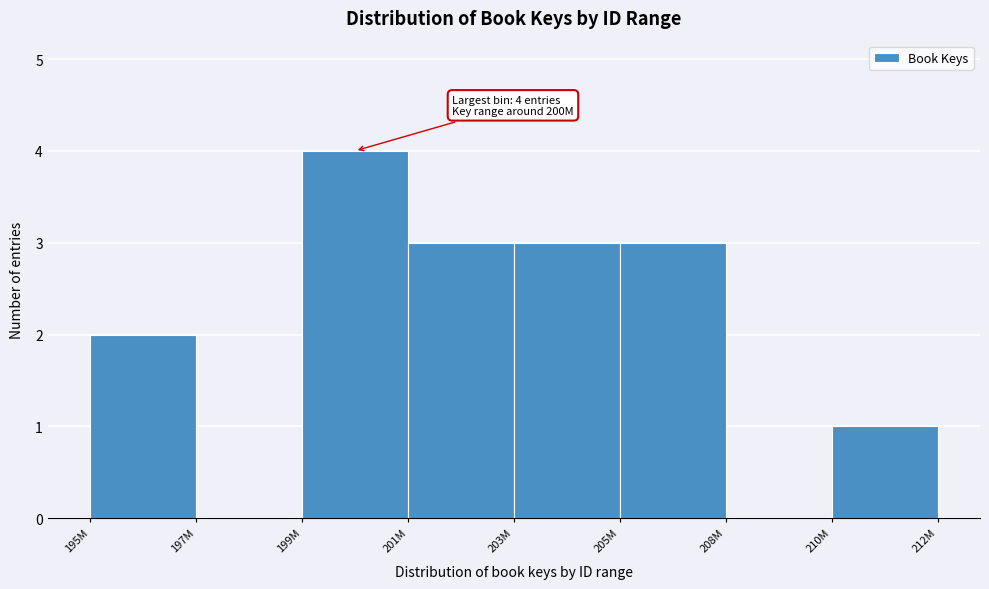

Reading left to right, what are all the values shown in this chart?

195M=2	197M=0	199M=4	201M=3	203M=3	205M=3	208M=0	210M=1